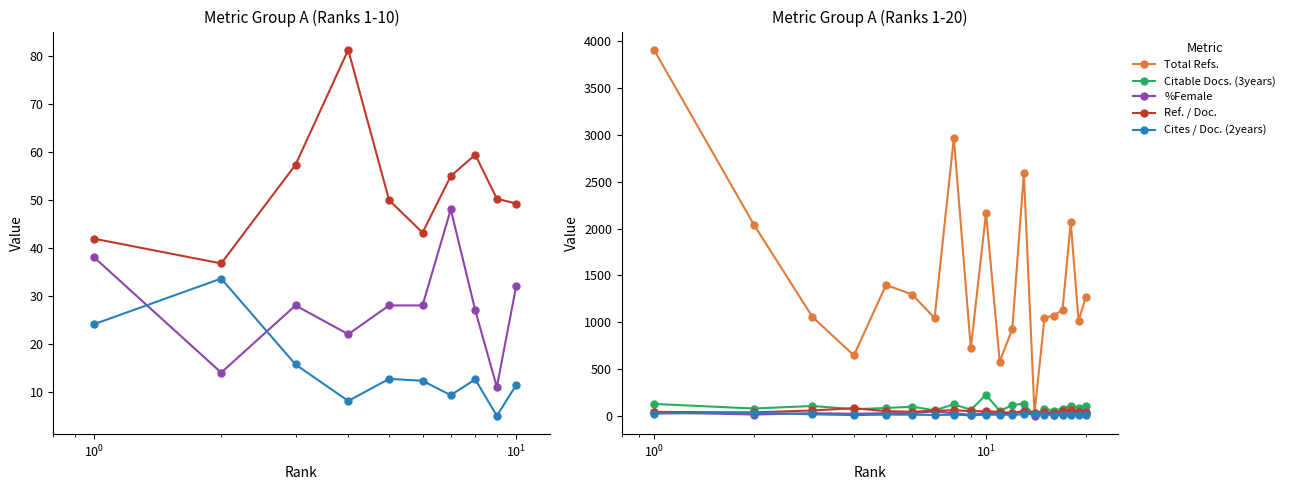

How many data points in %Female are less than 28?

9